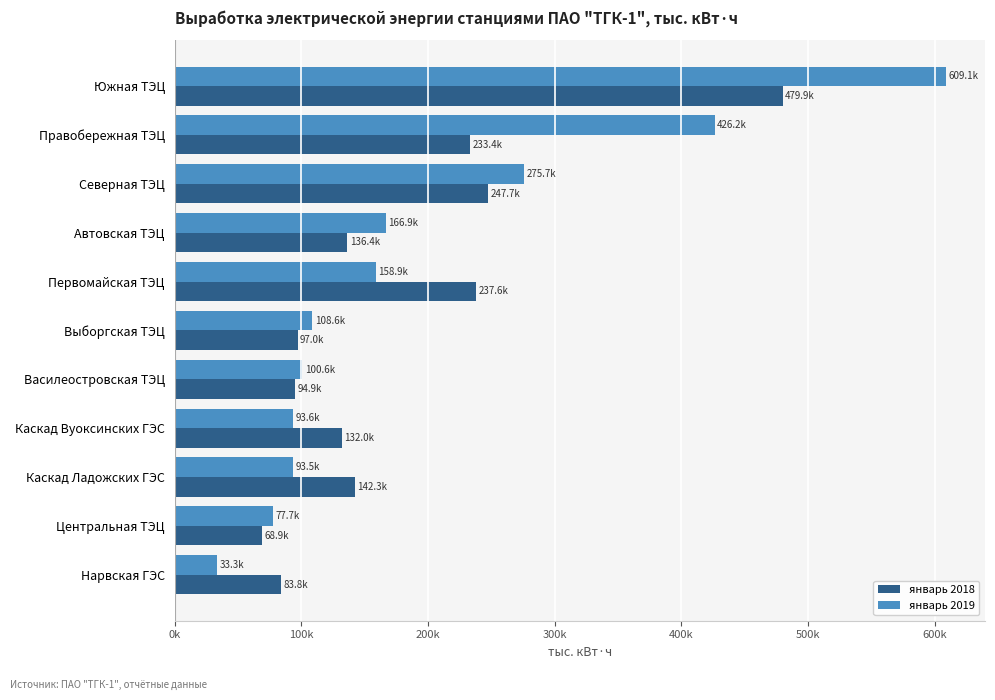

What are all the series names shown in the legend?

январь 2018, январь 2019